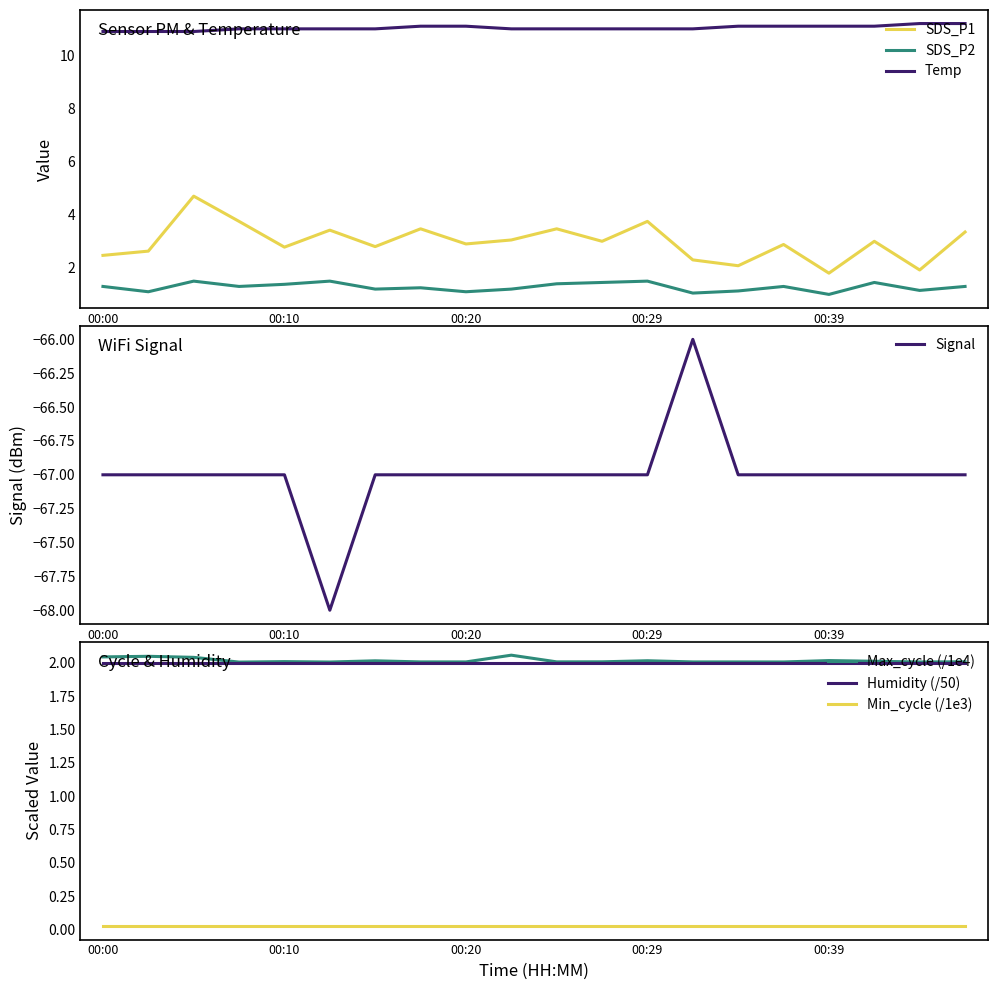

In Signal, how many points are lower than both neighbors (excluding endpoints)?

1